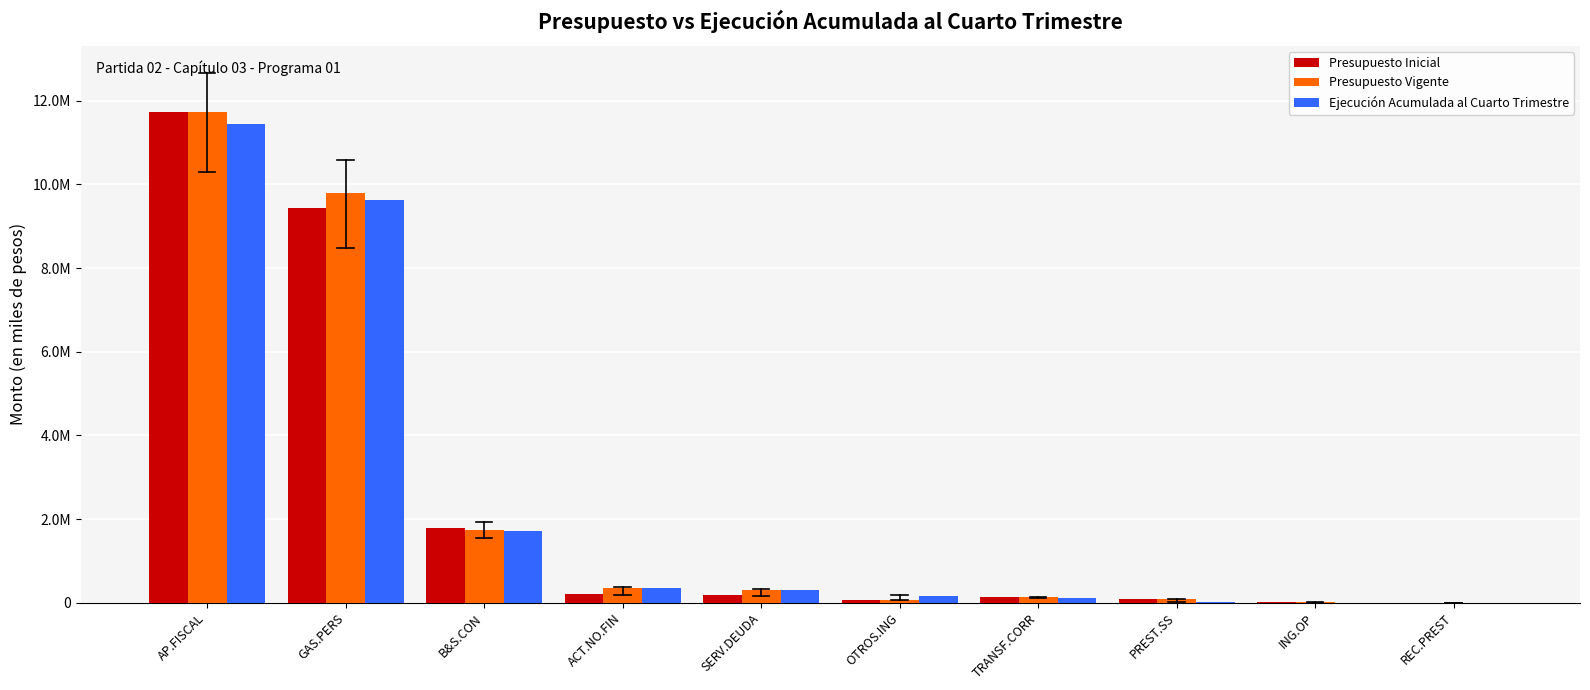

Is the value of Presupuesto Vigente at GAS.PERS greater than the value of Ejecución Acumulada al Cuarto Trimestre at B&S.CON?

Yes